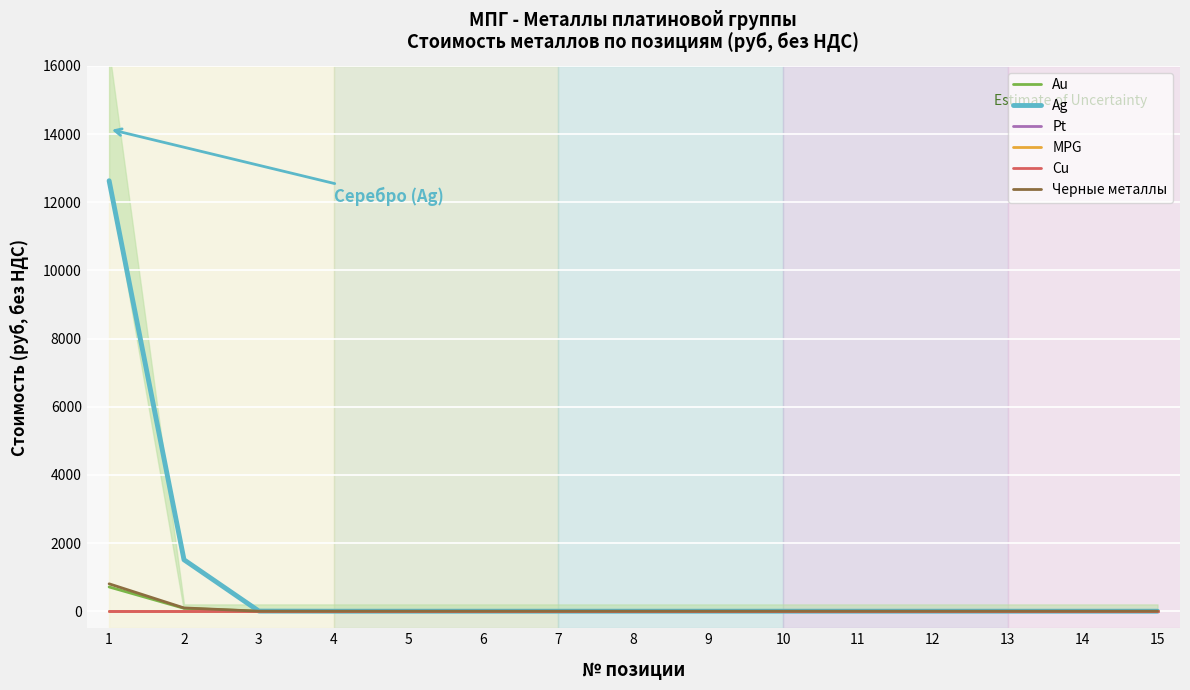

True or false: Черные металлы and Au cross at least once.

False